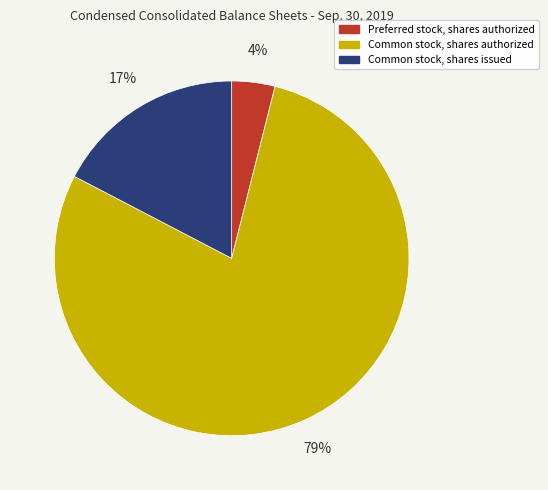

To the nearest percent, what is the combined percentage of Preferred stock, shares authorized and Common stock, shares issued?

21%